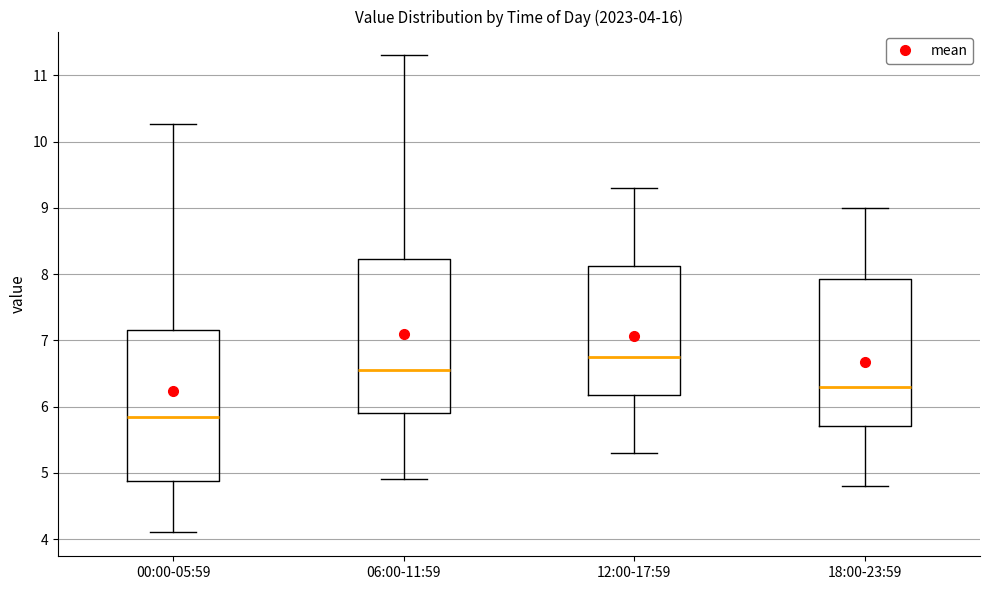

Which box's median line is the lowest?

00:00-05:59